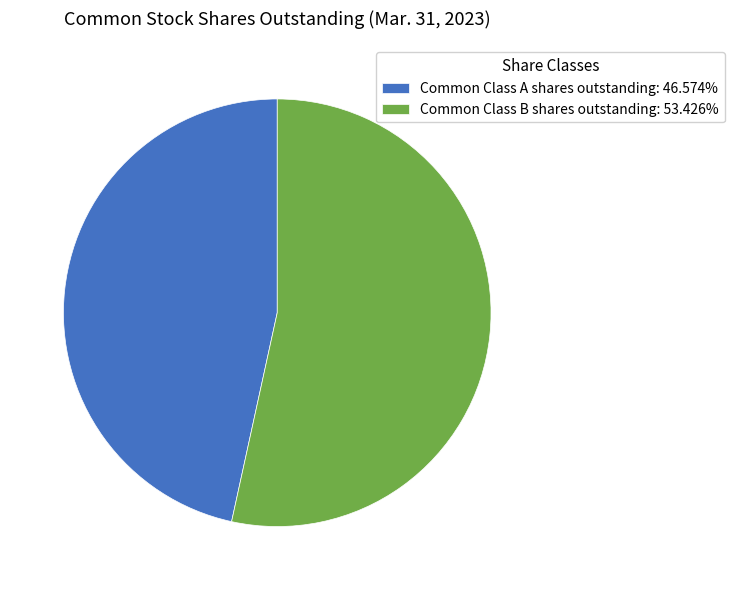

Which slice is the smallest?

Common Class A shares outstanding